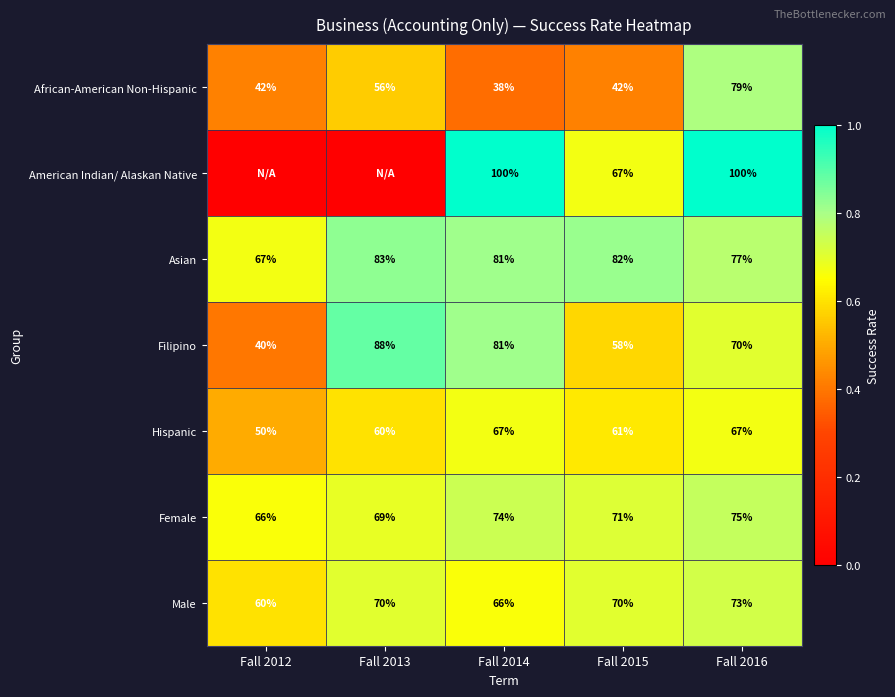

What is the maximum value shown in the chart?

1.0